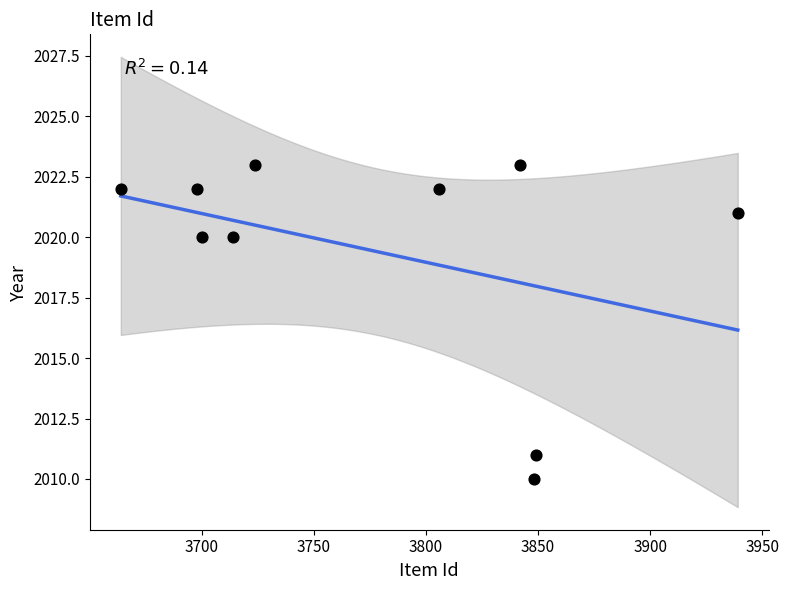

What is the range of X values (max minus min)?

275